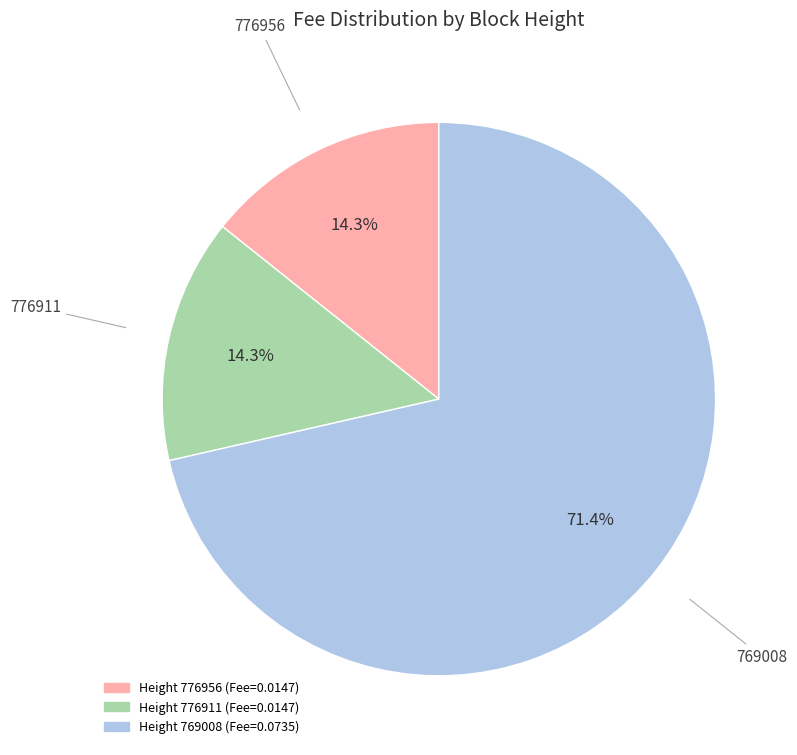

How many slices are in this pie chart?

3